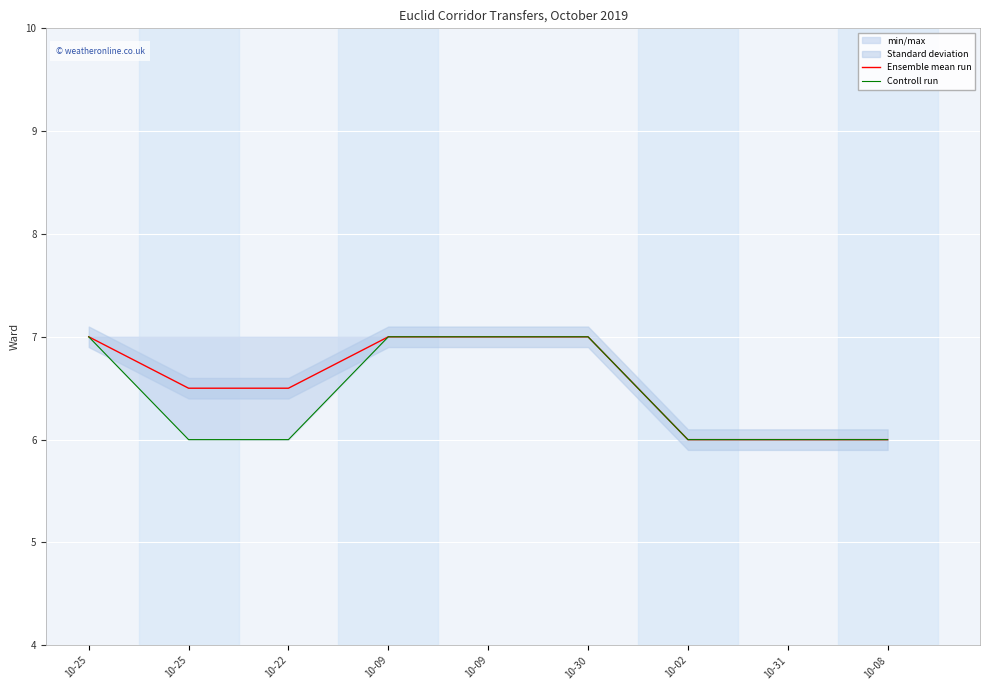

How many Controll run values are between 6 and 7?

9